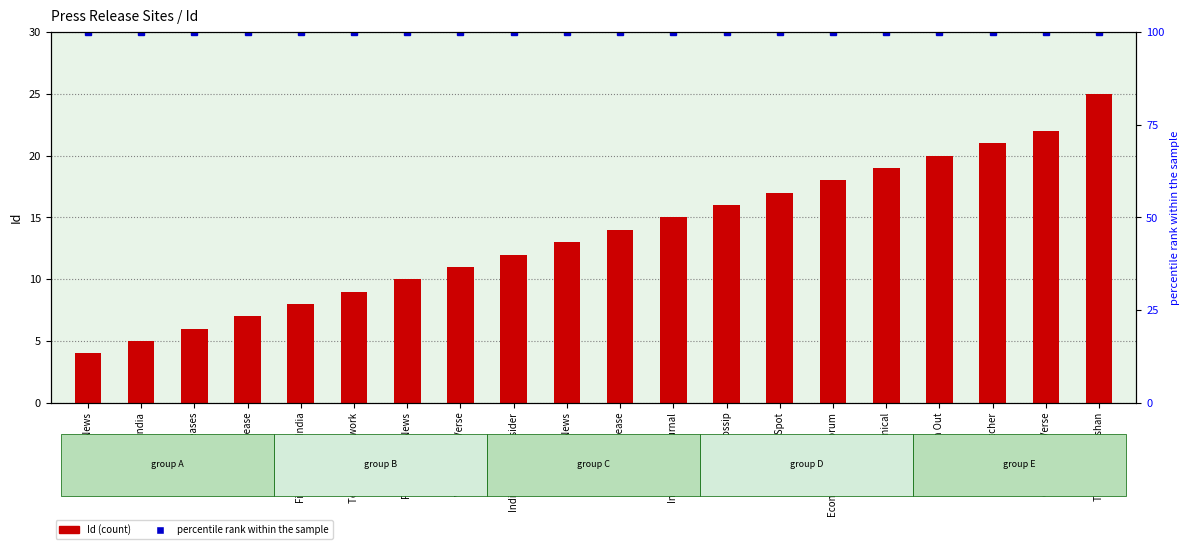

Is it true that Id equals 17 at Press Hub Spot?

True